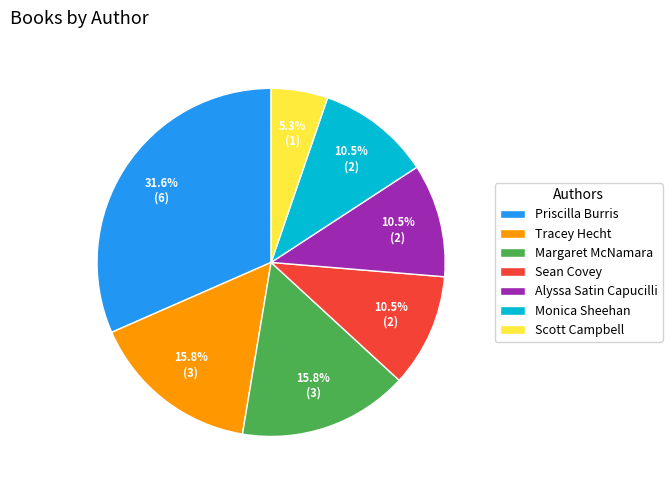

To the nearest percent, what percentage of the pie is Priscilla Burris?

32%